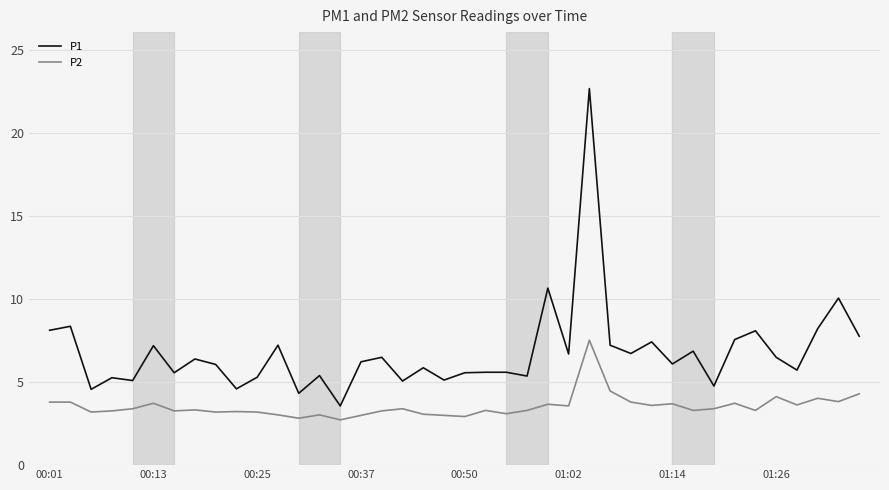

What is the difference between the maximum and minimum values in the P2 series?

4.8